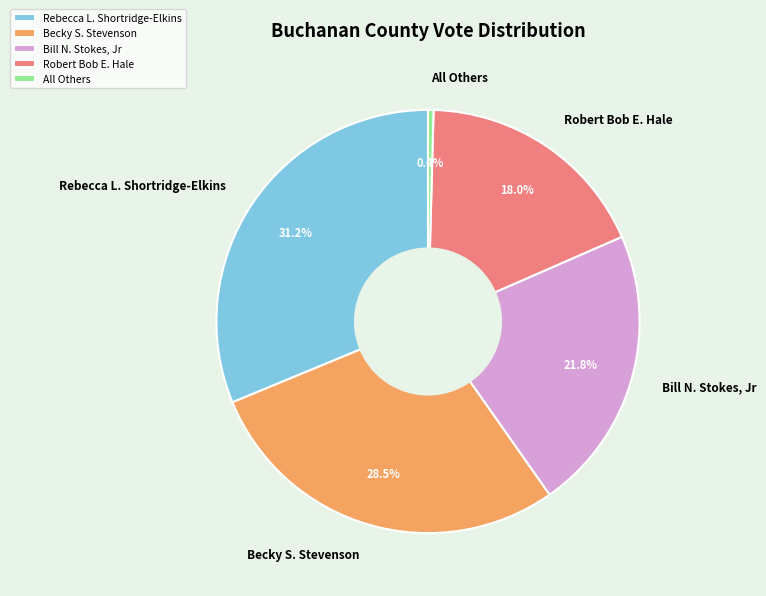

Approximately how many times larger is the value at Robert Bob E. Hale compared to Rebecca L. Shortridge-Elkins?

0.6